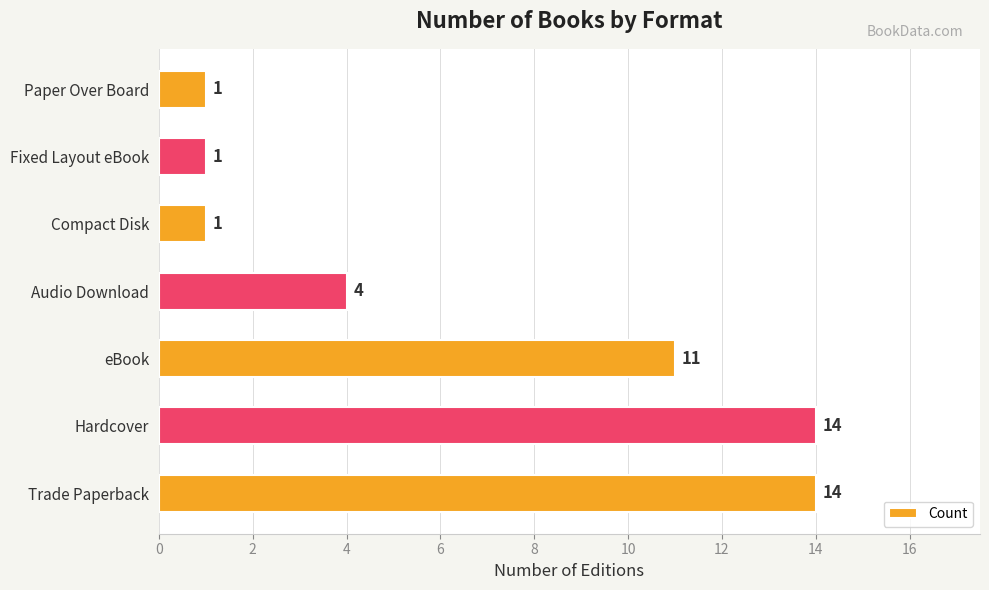

Reading bottom to top, extract all data points from this chart.

14	14	11	4	1	1	1